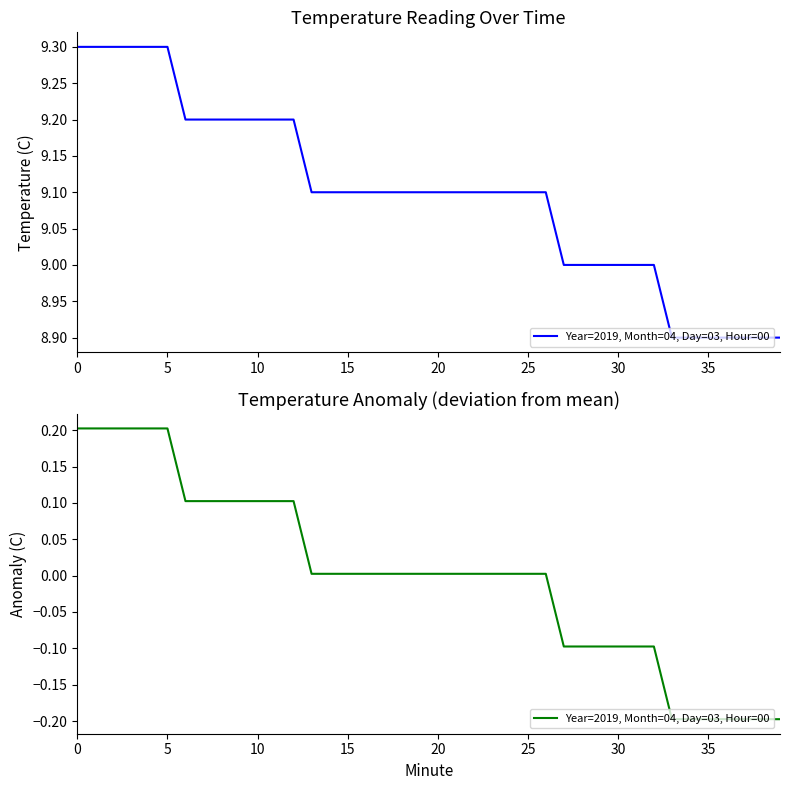

What is the difference between the maximum and second lowest values?

0.4